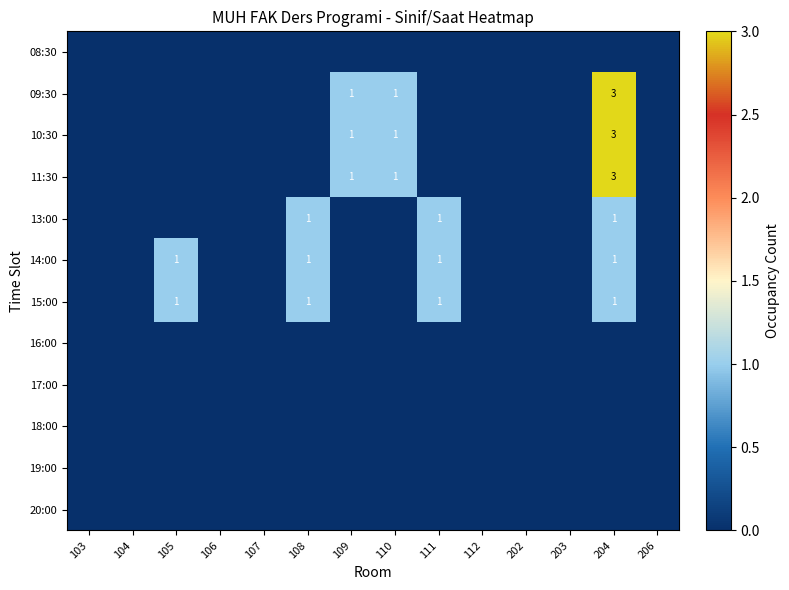

How many positive values does the 13:00 series have?

3